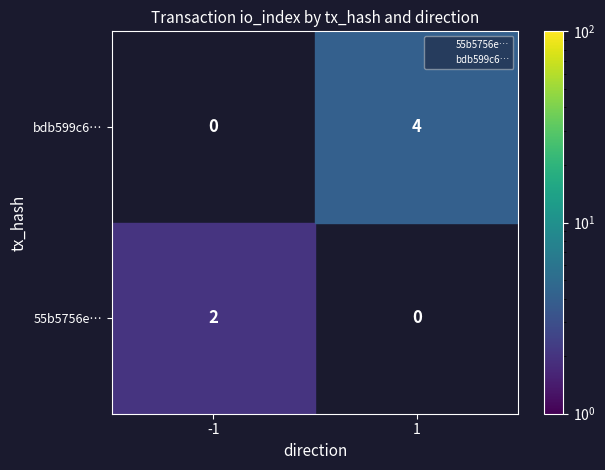

What are all the series names shown in the legend?

55b5756e…, bdb599c6…